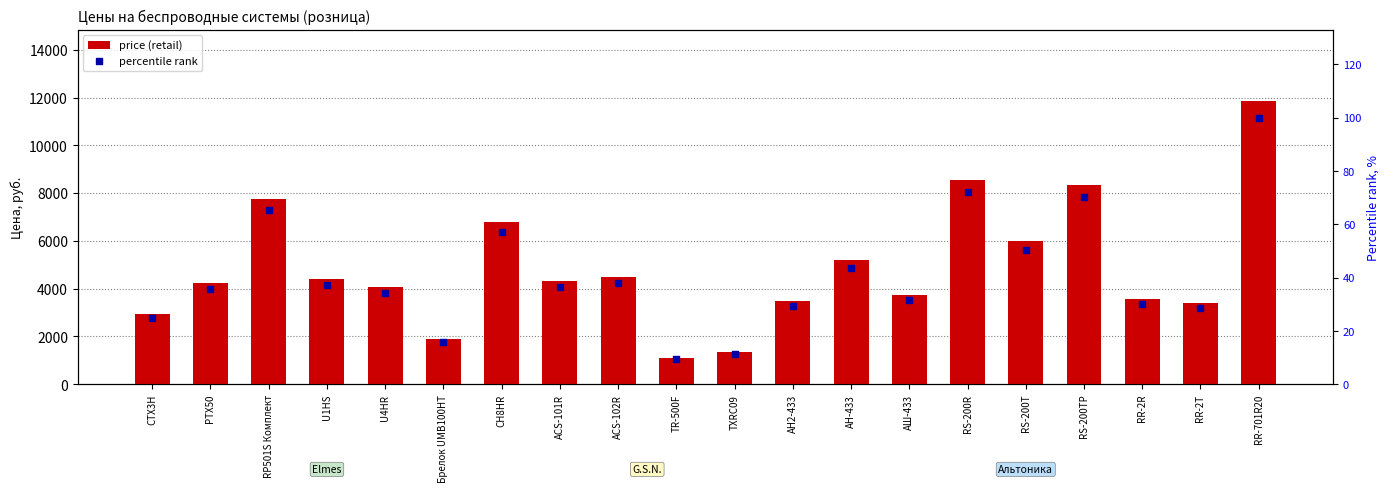

What are all the series names shown in the legend?

price (retail), percentile rank